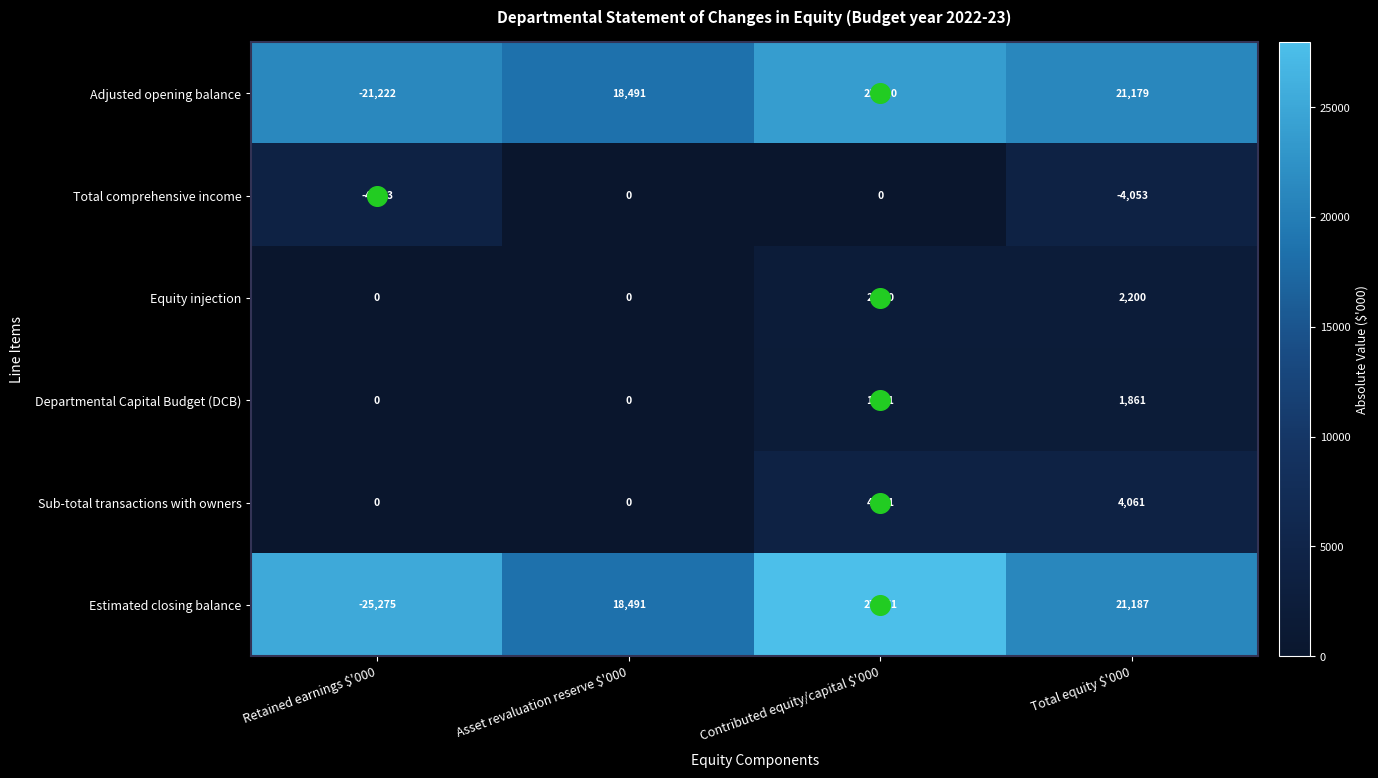

Count the number of data series in this chart.

6